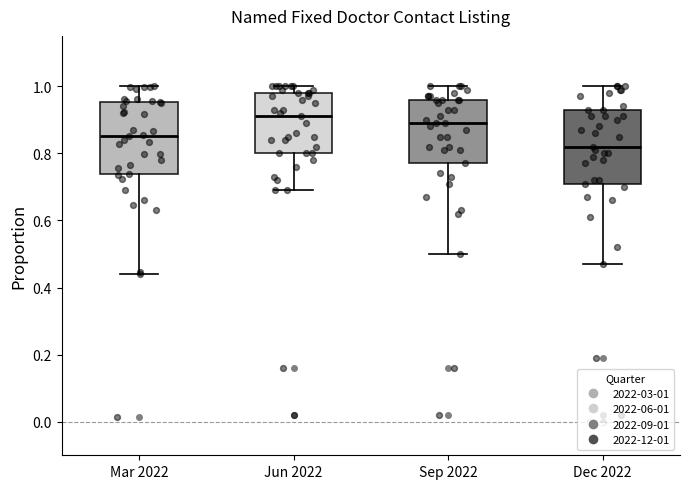

Where is the lower edge of the box for Mar 2022 on the y-axis? The values are not printed on the chart, so give them approximately, as read against the axis.

0.74